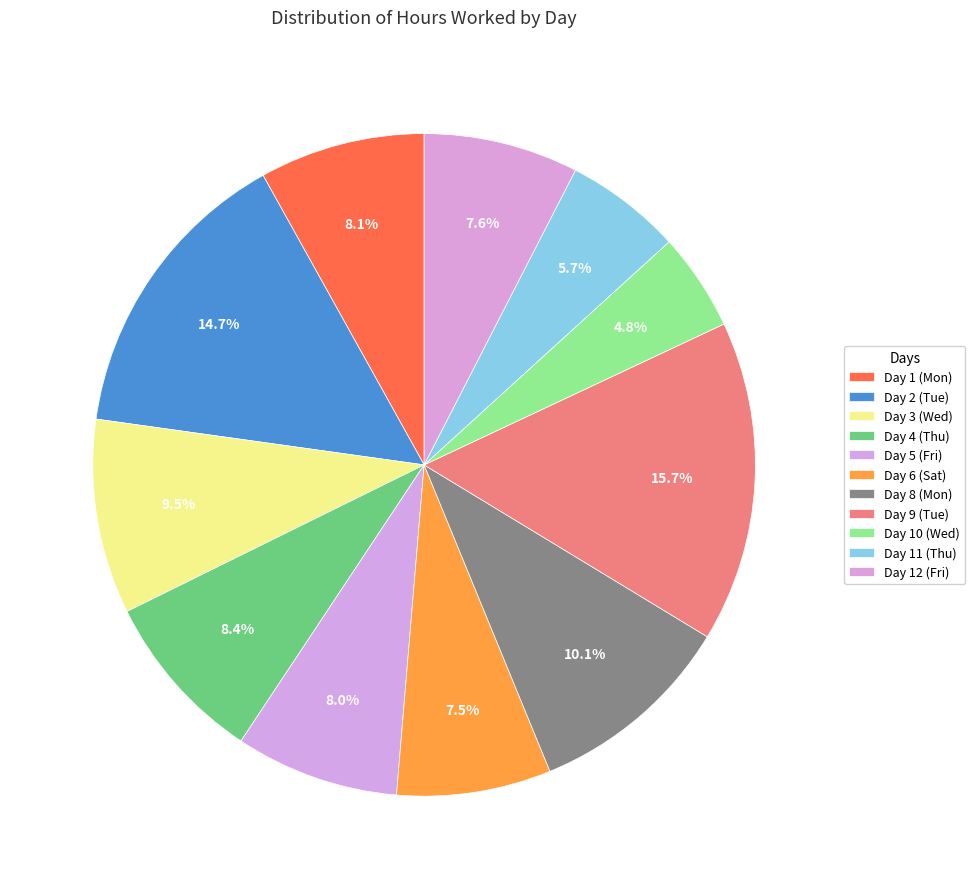

Which category has the biggest portion of the pie?

Day 9 (Tue)